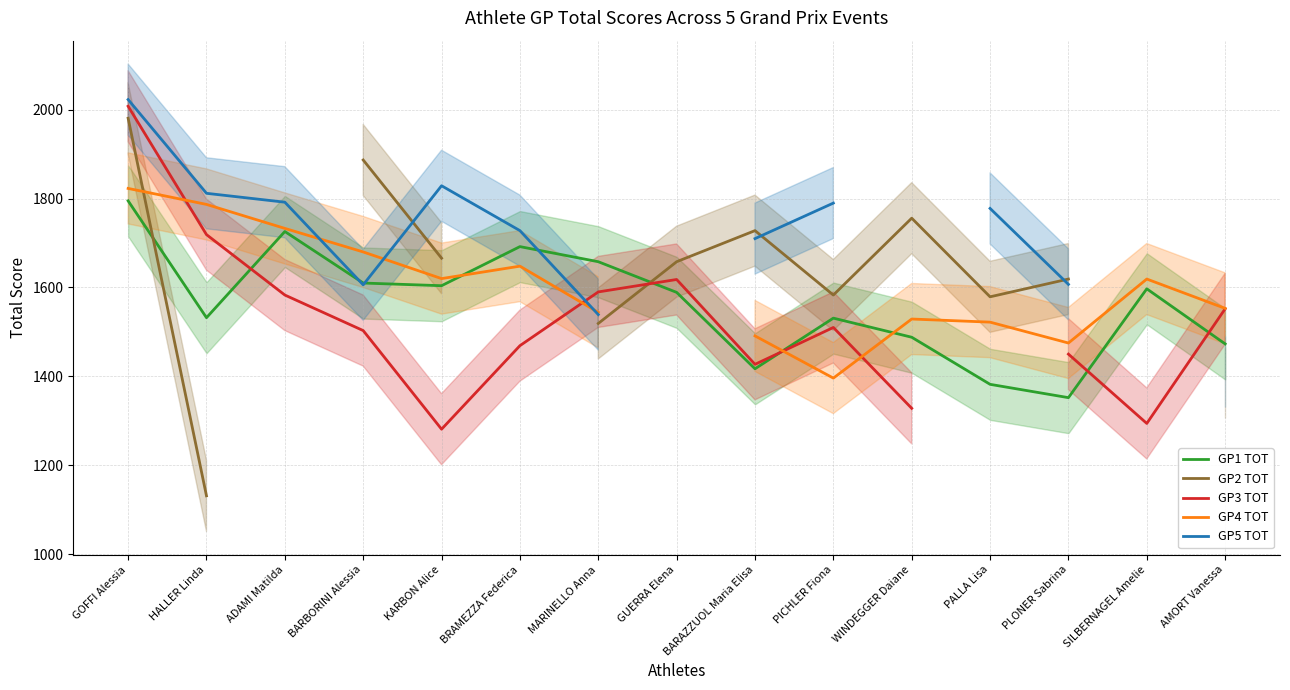

What is the value of the GP5 TOT point at the 10th from the left?

1790.0